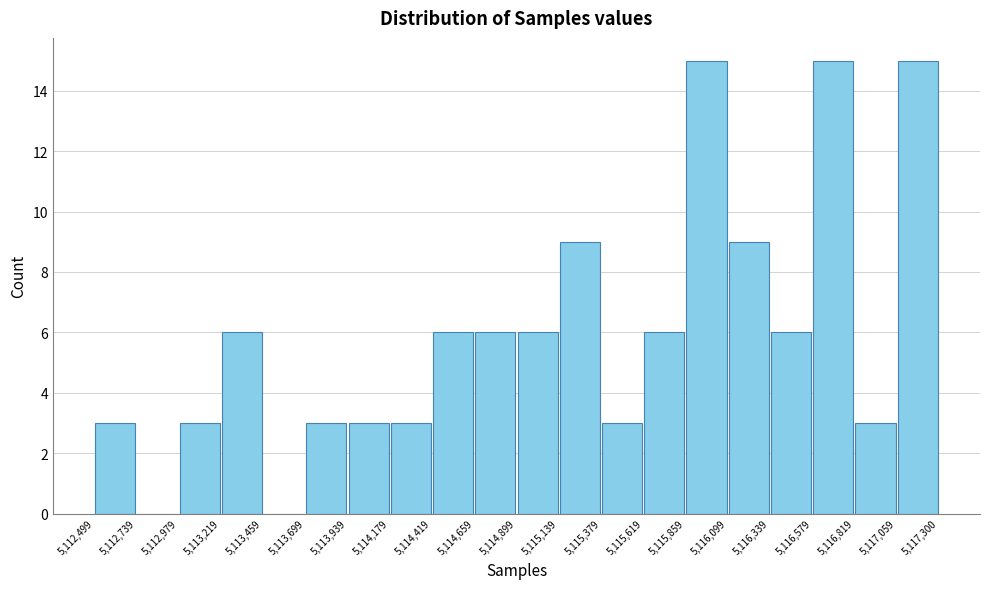

How tall is the bar that spans 5,114,899 to 5,115,139 on the x-axis? The values are not printed on the chart, so give them approximately, as read against the axis.

6